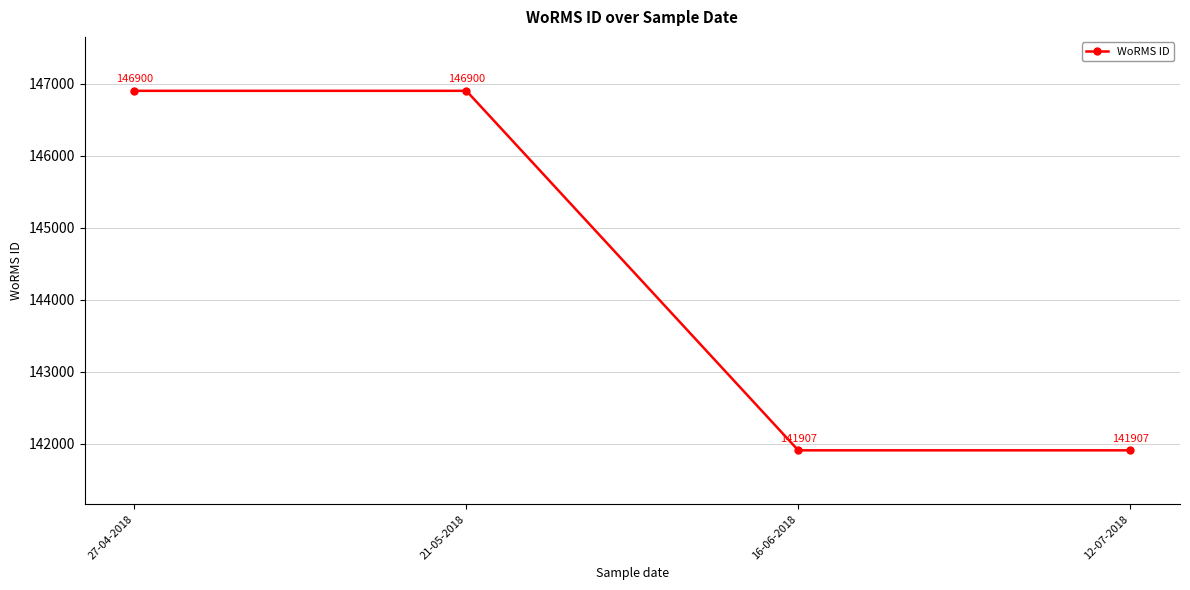

Count the number of categories in the chart.

4